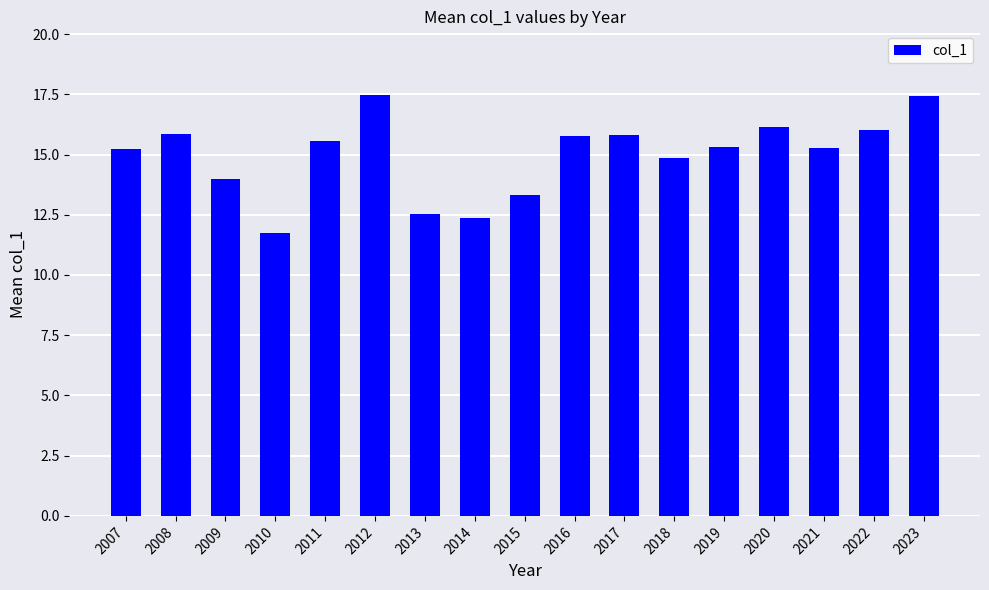

Which has a higher value, 2022 or 2017?

2022